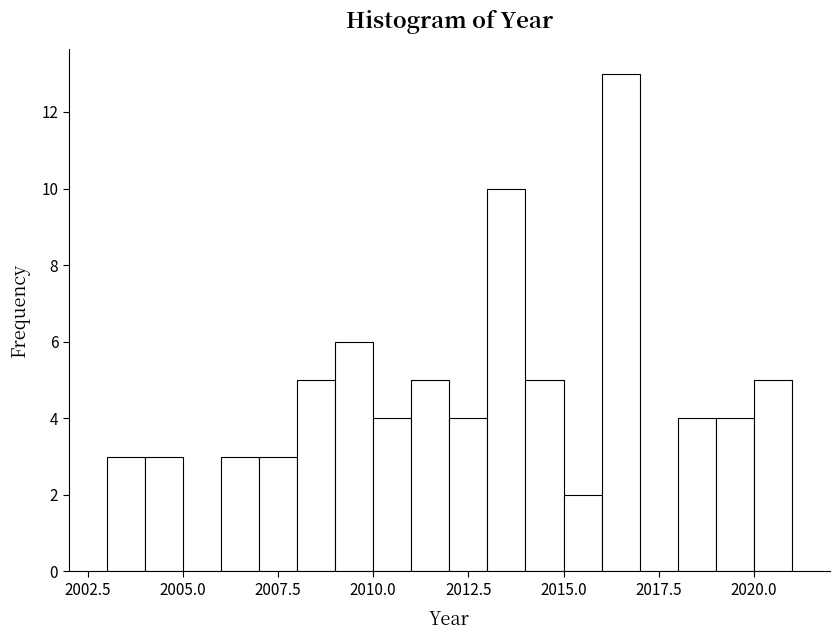

Around what value on the x-axis is the tallest bar? Give the approximate position of its centre, as read against the axis.

2016.5